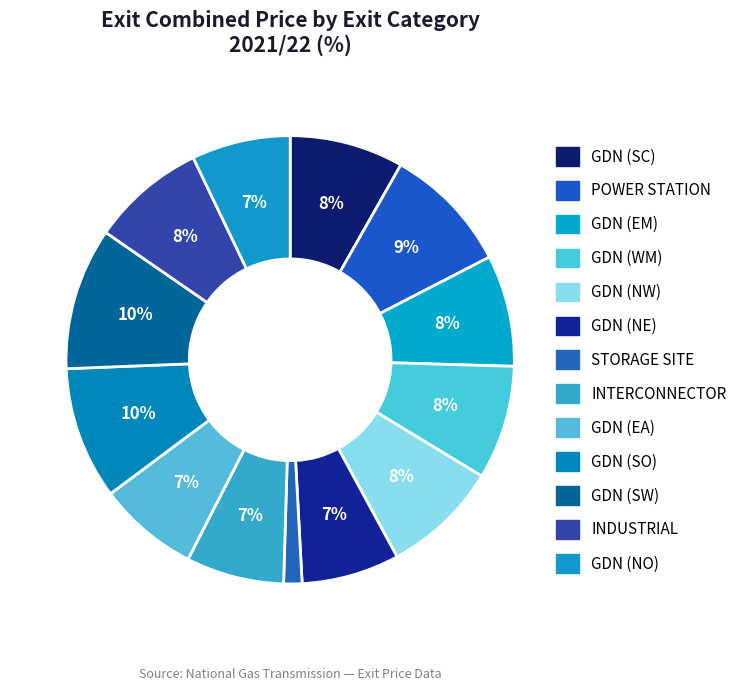

Rank the categories by value from lowest to highest.

STORAGE SITE, GDN (NE), INTERCONNECTOR, GDN (NO), GDN (EA), GDN (EM), GDN (SC), GDN (WM), INDUSTRIAL, GDN (NW), POWER STATION, GDN (SO), GDN (SW)